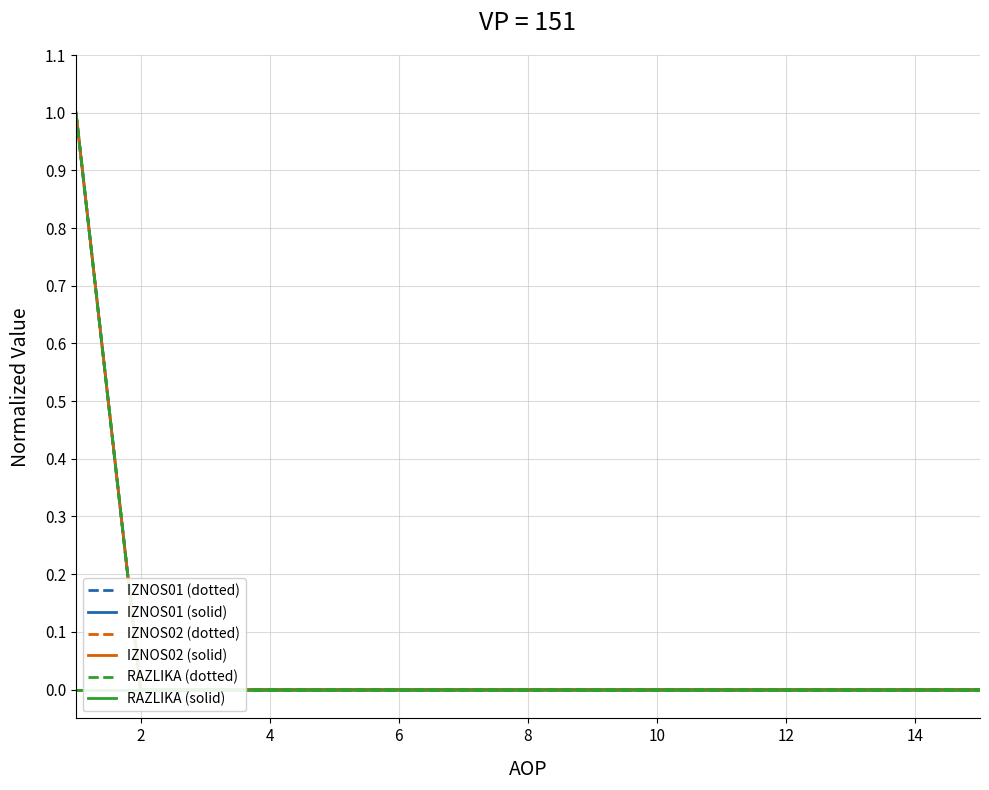

Reading left to right, list all the values displayed in this chart.

IZNOS01 (dotted): 1	0	0	0	0	0	0	0	0	0	0	0	0	0	0
IZNOS01 (solid): 1	0	0	0	0	0	0	0	0	0	0	0	0	0	0
IZNOS02 (dotted): 0	0	0	0	0	0	0	0	0	0	0	0	0	0	0
IZNOS02 (solid): 1	0	0	0	0	0	0	0	0	0	0	0	0	0	0
RAZLIKA (dotted): 1	0	0	0	0	0	0	0	0	0	0	0	0	0	0
RAZLIKA (solid): 0	0	0	0	0	0	0	0	0	0	0	0	0	0	0